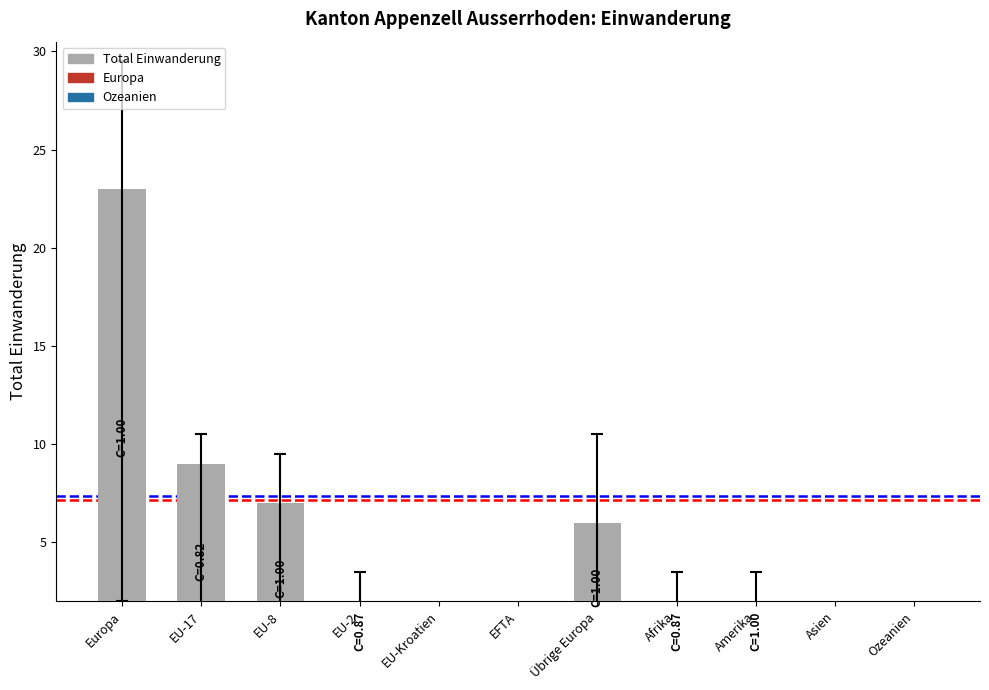

Is it true that the value at EU-2 is 1?

True